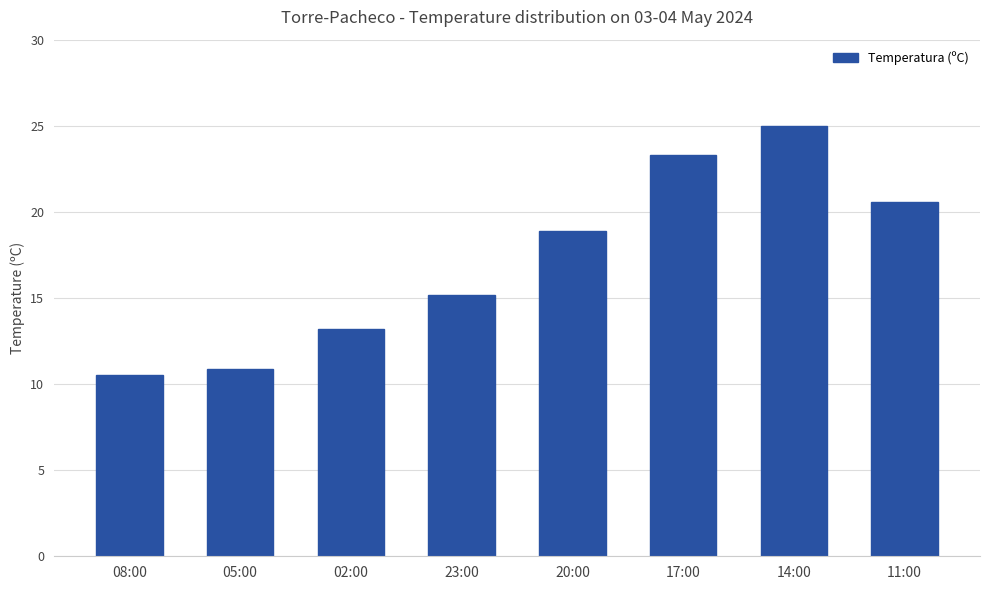

Read the value at 14:00.

25.0